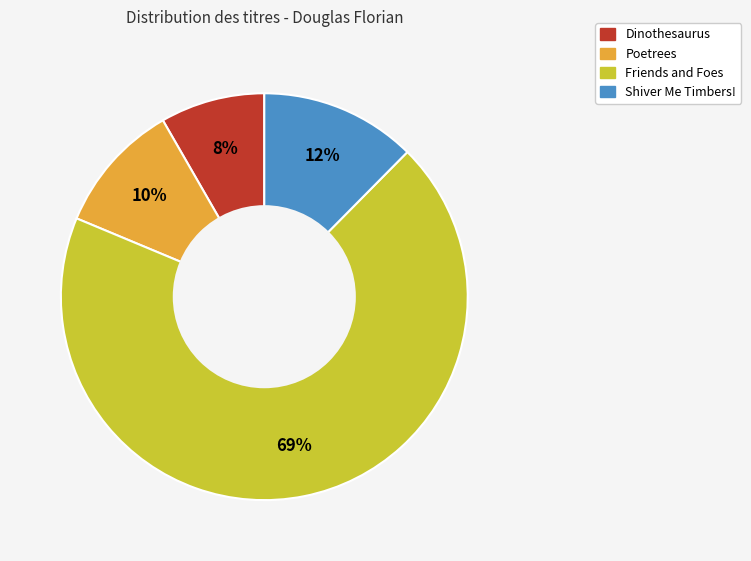

How many segments does this pie chart have?

4